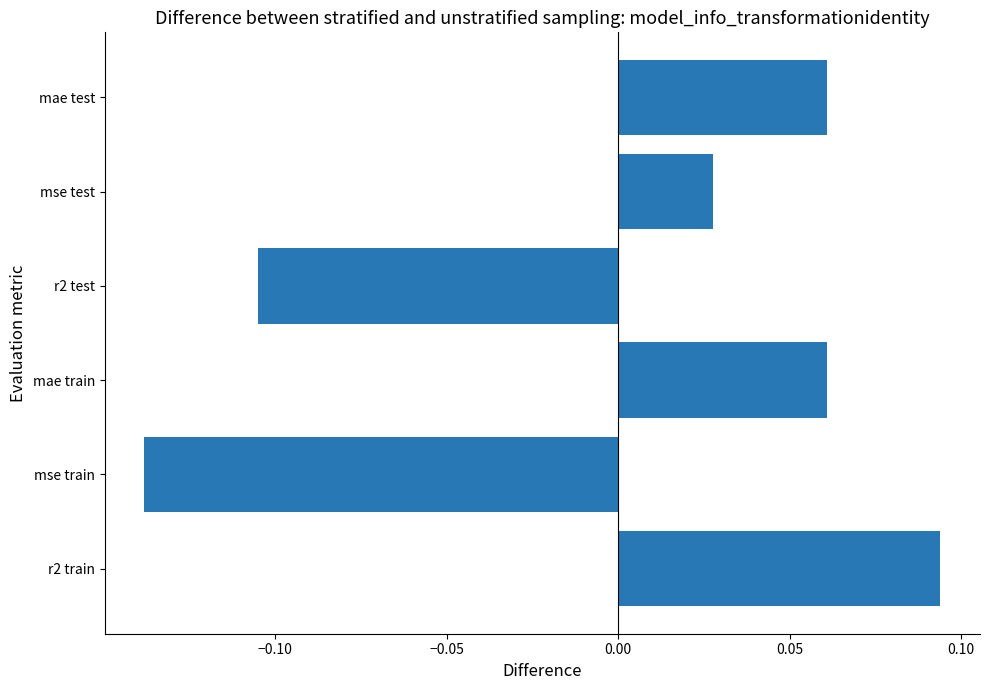

At which category does the chart reach its peak across all series?

r2 train